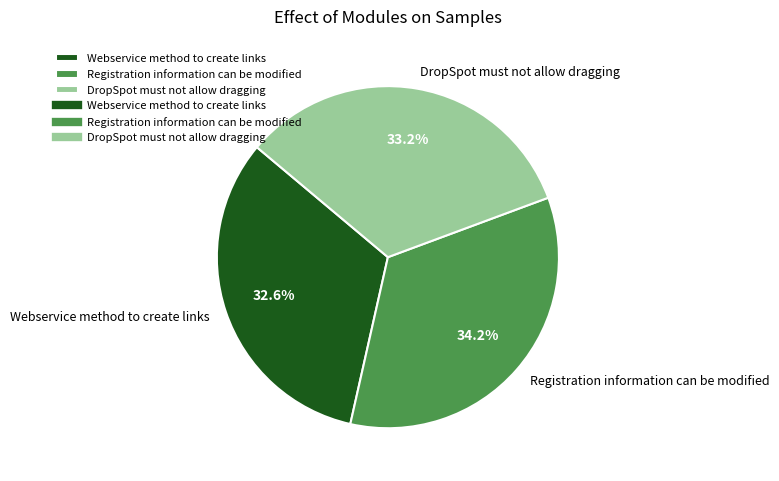

Count the number of slices in the pie.

3